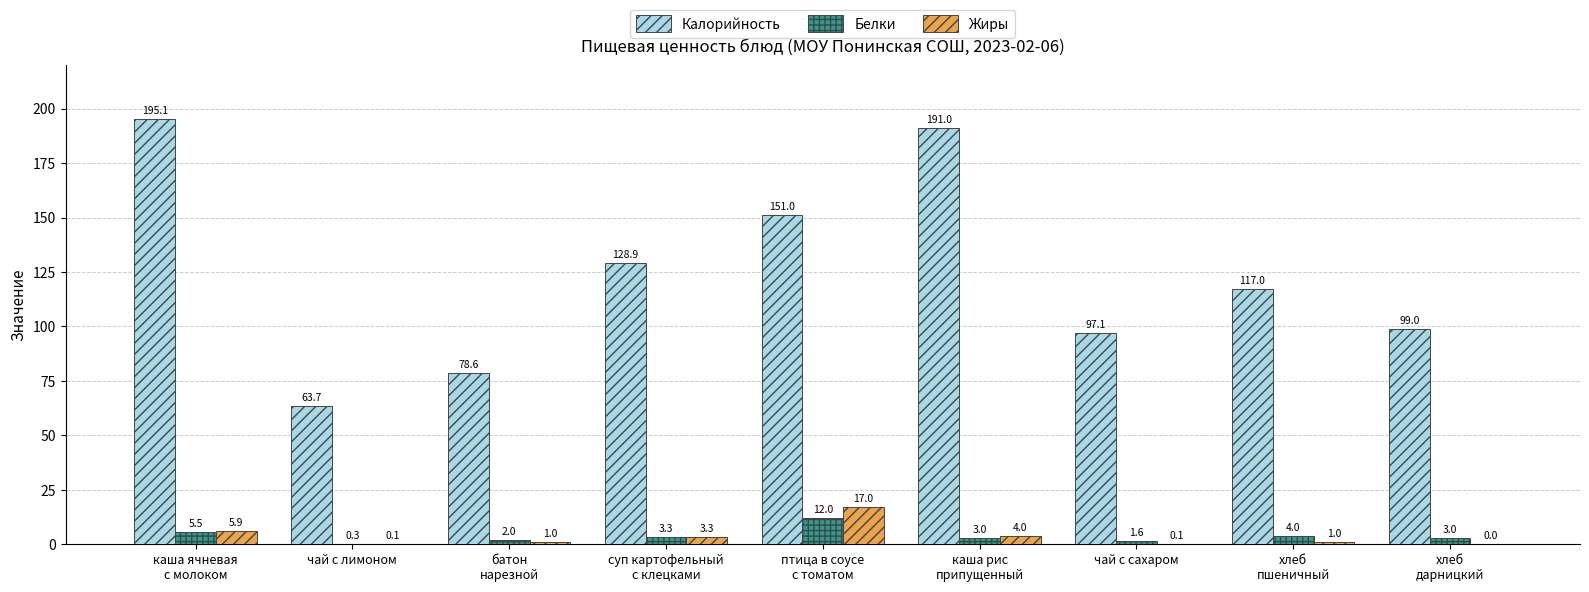

What is the approximate value of Жиры at каша рис
припущенный?

4.0